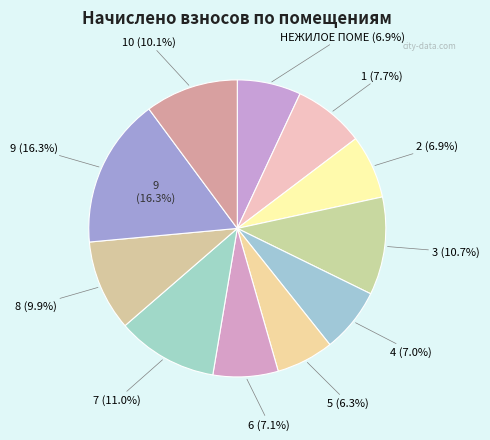

What is the change in value from 1 to 3?

+528.2